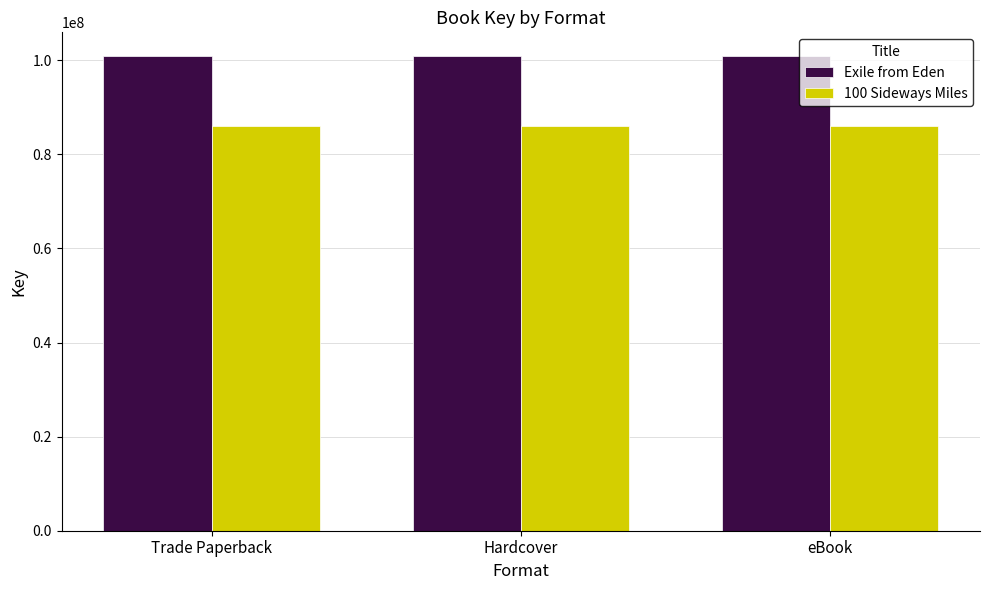

What is the difference between the highest and lowest values at Hardcover?

14873073